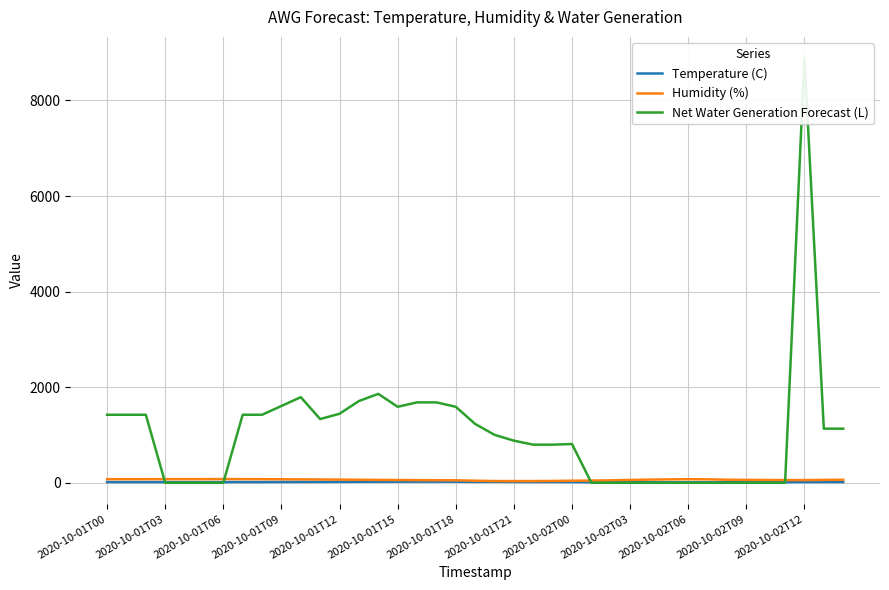

Where does the Net Water Generation Forecast (L) series first go above 1003?

2020-10-01T00